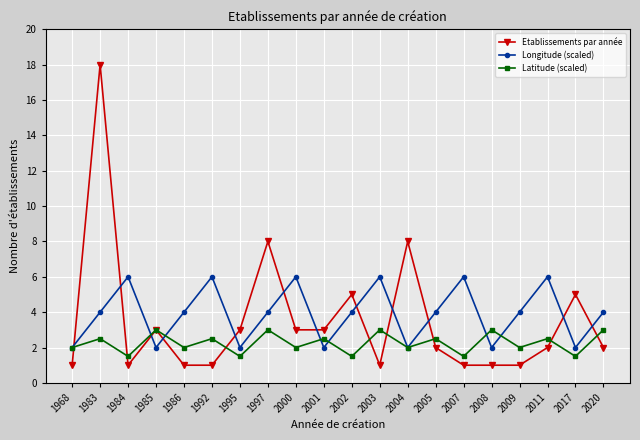

What is the value of the Latitude (scaled) point at the 13th from the left?

2.0